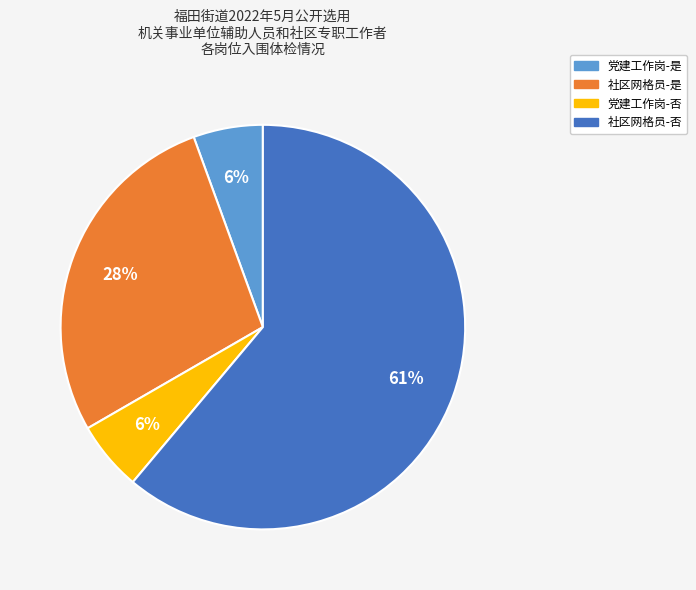

Does any single category account for the majority?

Yes